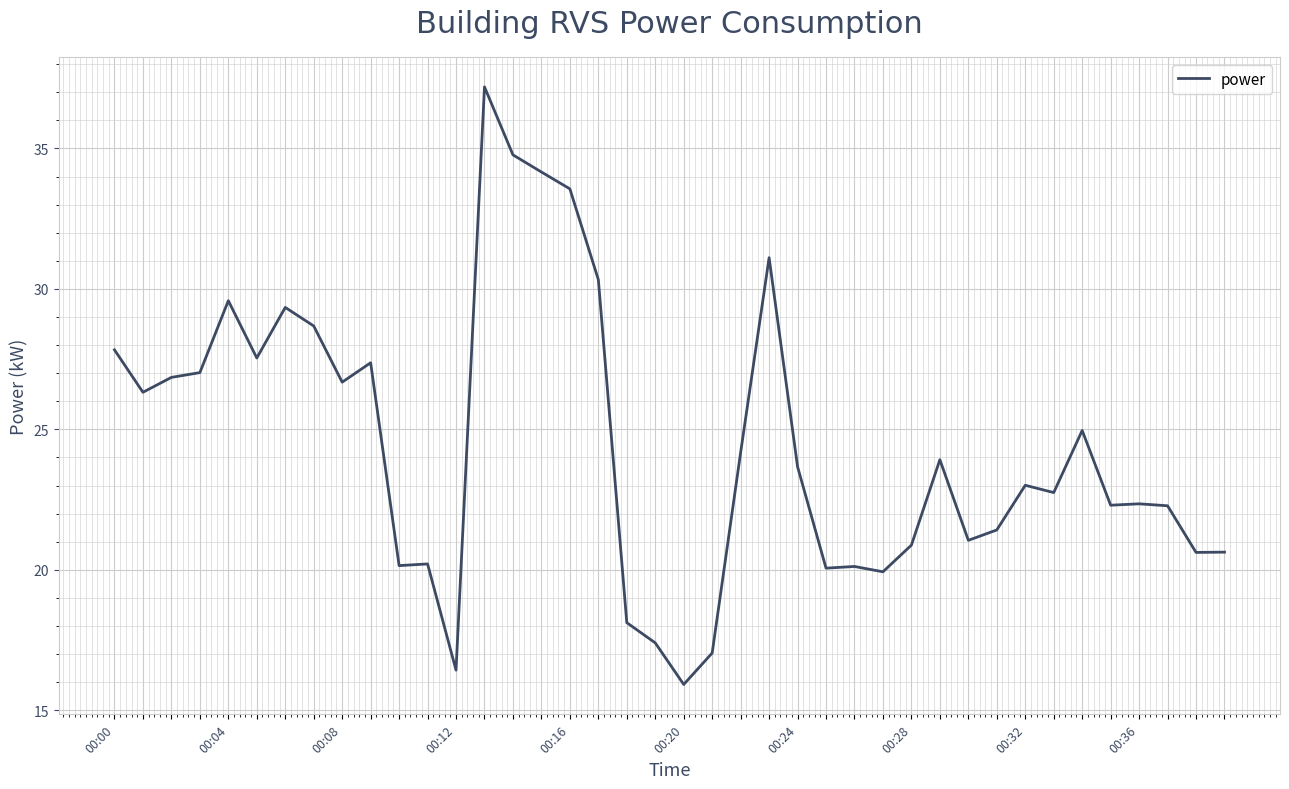

What is the difference between the maximum and minimum values?

21.3